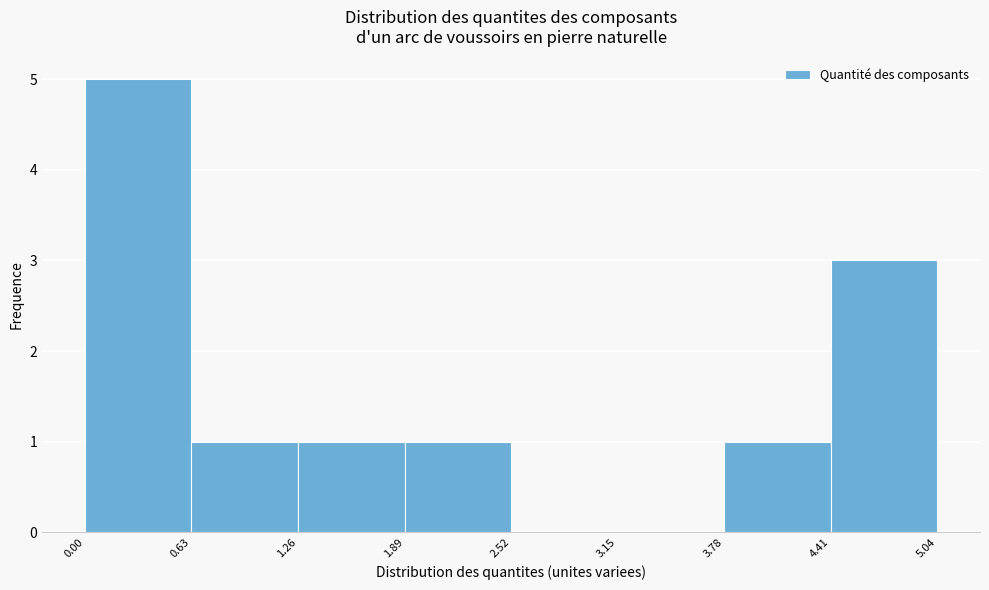

Which range on the x-axis has the tallest bar?

0.00 to 0.63